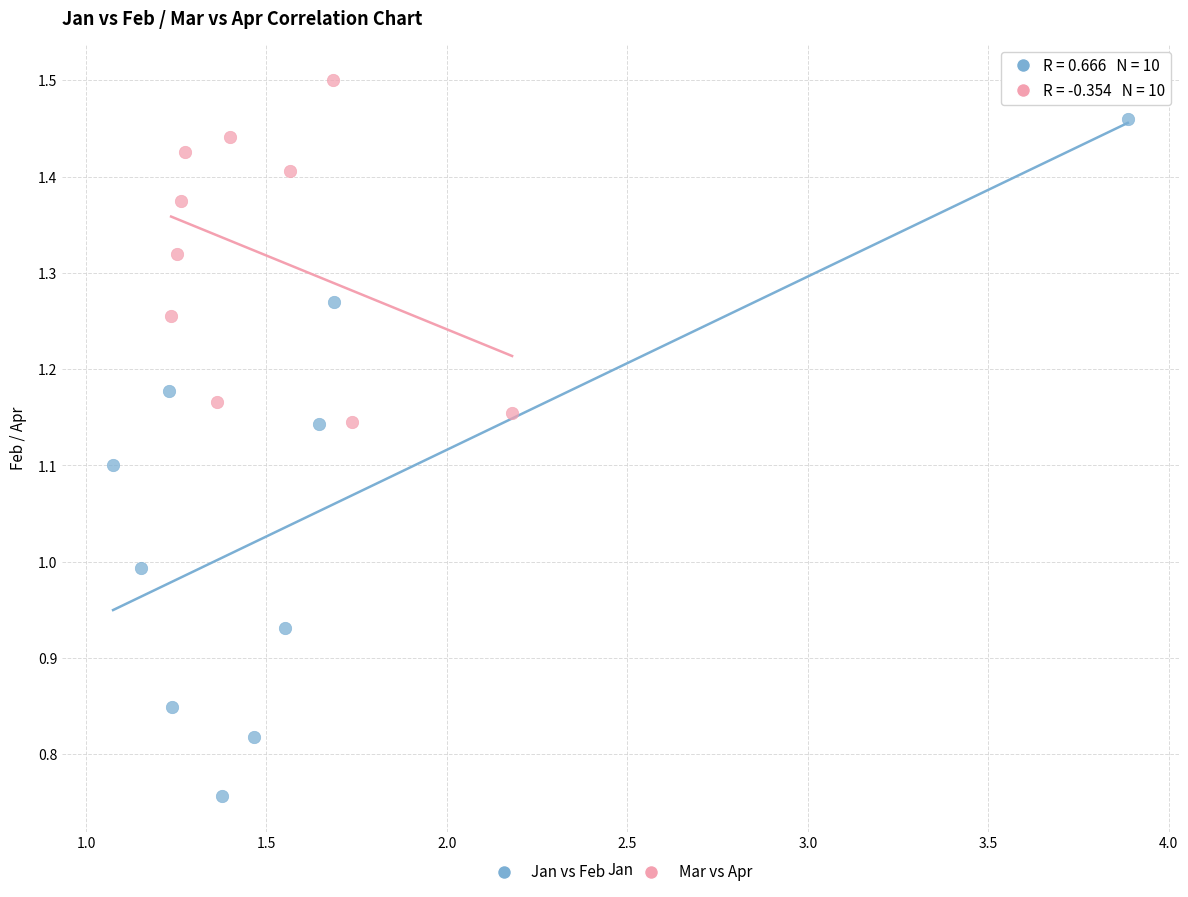

Which series contains the highest Y value?

Mar vs Apr